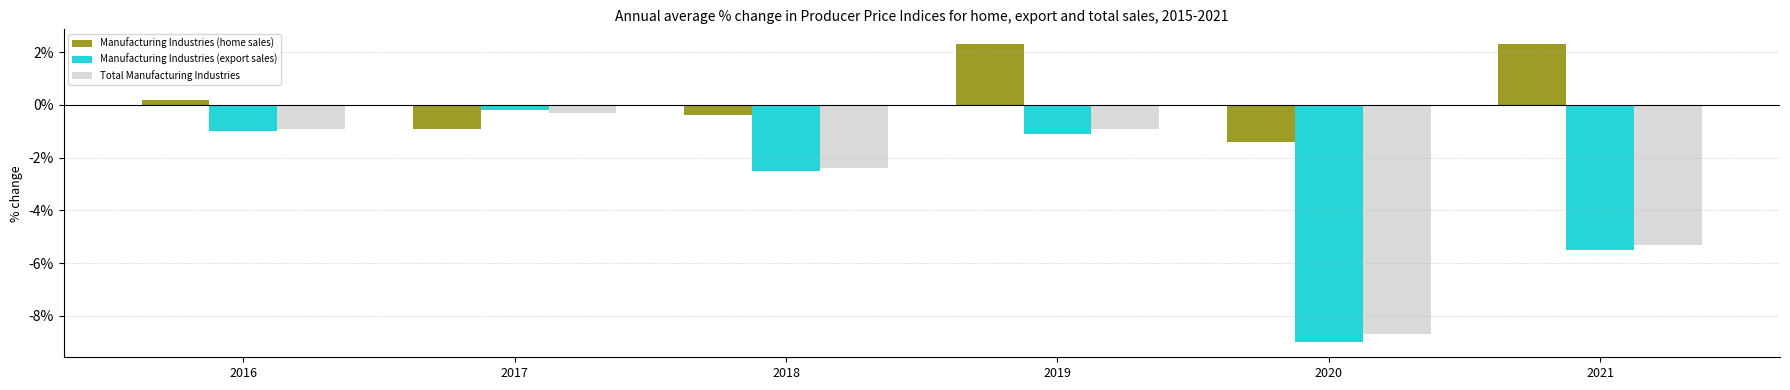

Reading right to left, what are all the values shown in this chart?

Manufacturing Industries (home sales): 2.3	-1.4	2.3	-0.4	-0.9	0.2
Manufacturing Industries (export sales): -5.5	-9.0	-1.1	-2.5	-0.2	-1.0
Total Manufacturing Industries: -5.3	-8.7	-0.9	-2.4	-0.3	-0.9